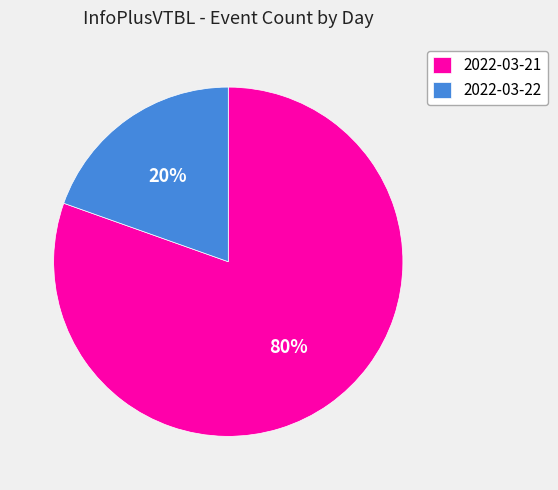

Is the sum of 2022-03-22 and 2022-03-21 greater than half?

Yes